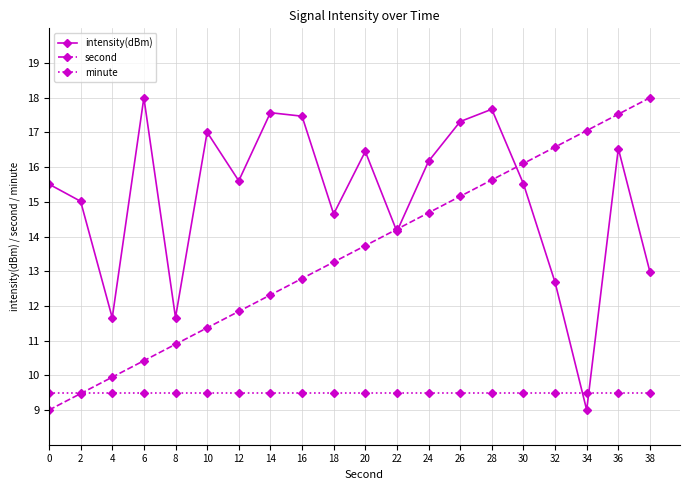

How many lines are shown in the chart?

3